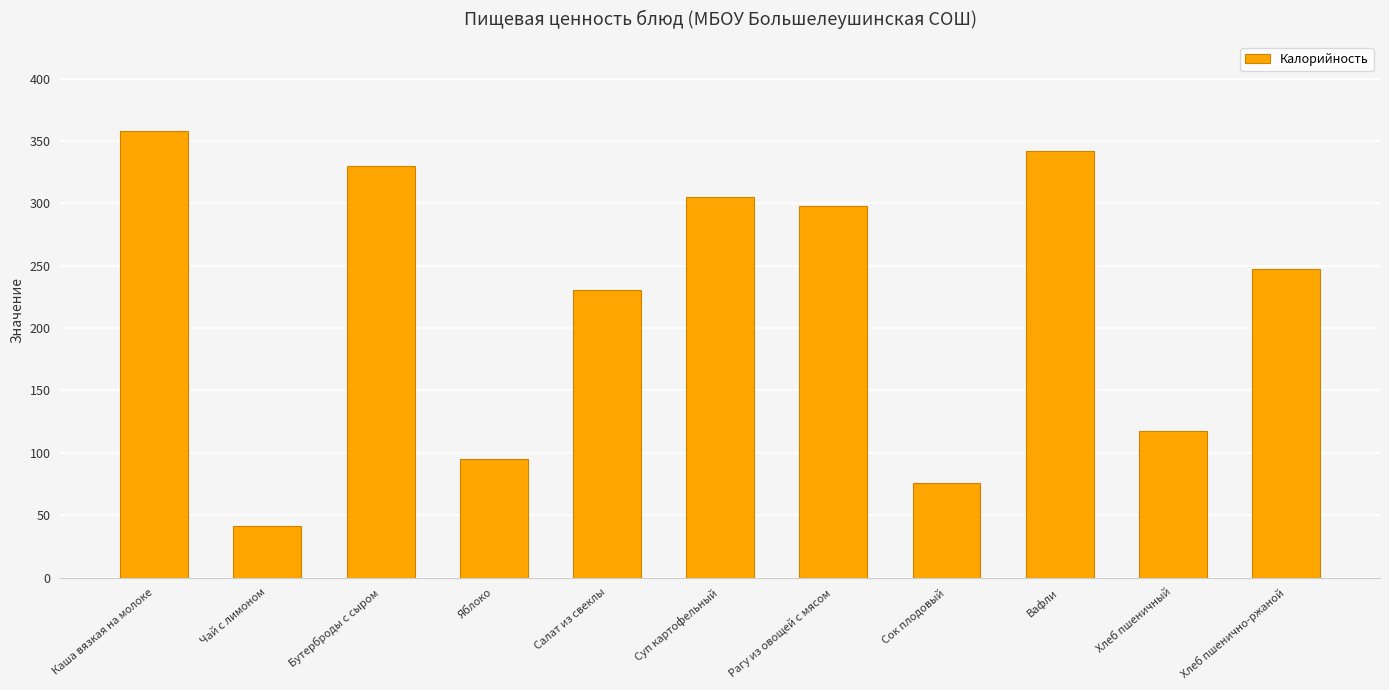

What position from the right is Вафли?

3